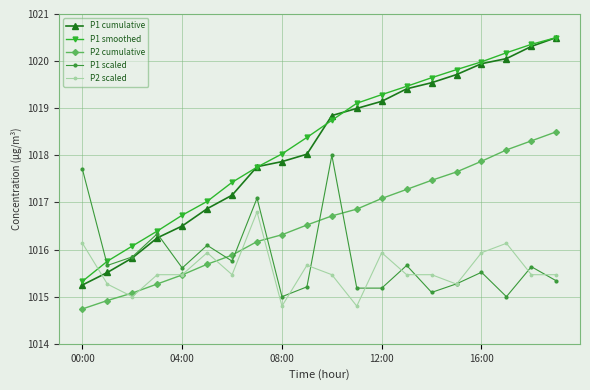

Does the chart have visible grid lines?

Yes